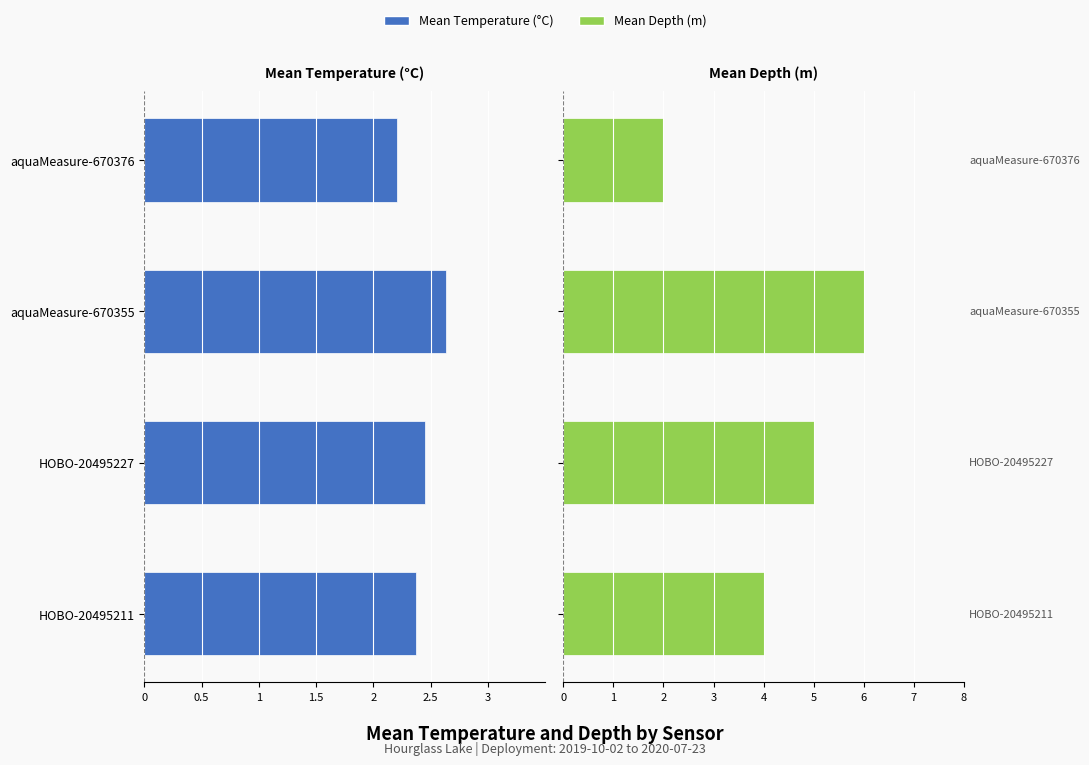

The value of Mean Depth (m) at aquaMeasure-670376 is 2.0. True or false?

True